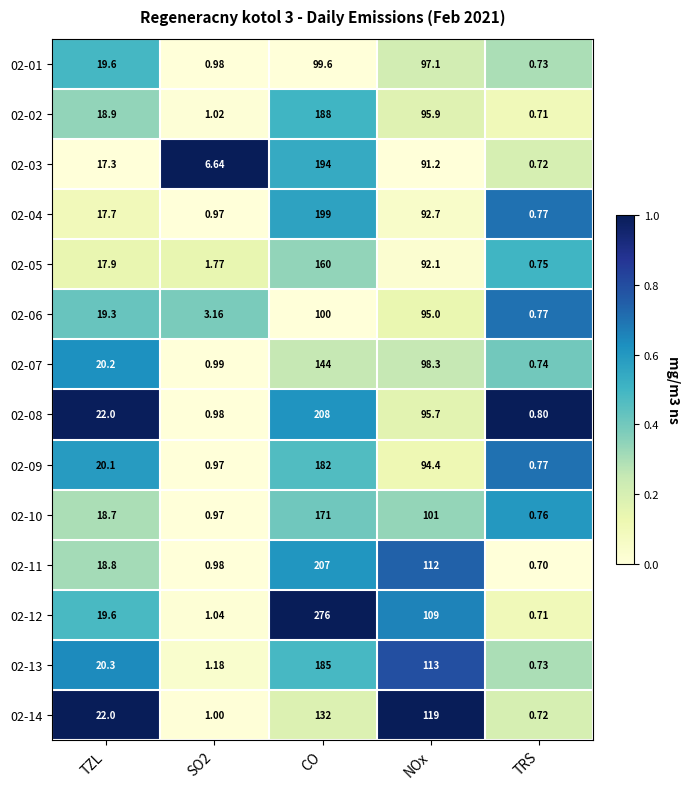

Is the value of 02-05 at TRS greater than the value of 02-03 at NOx?

No